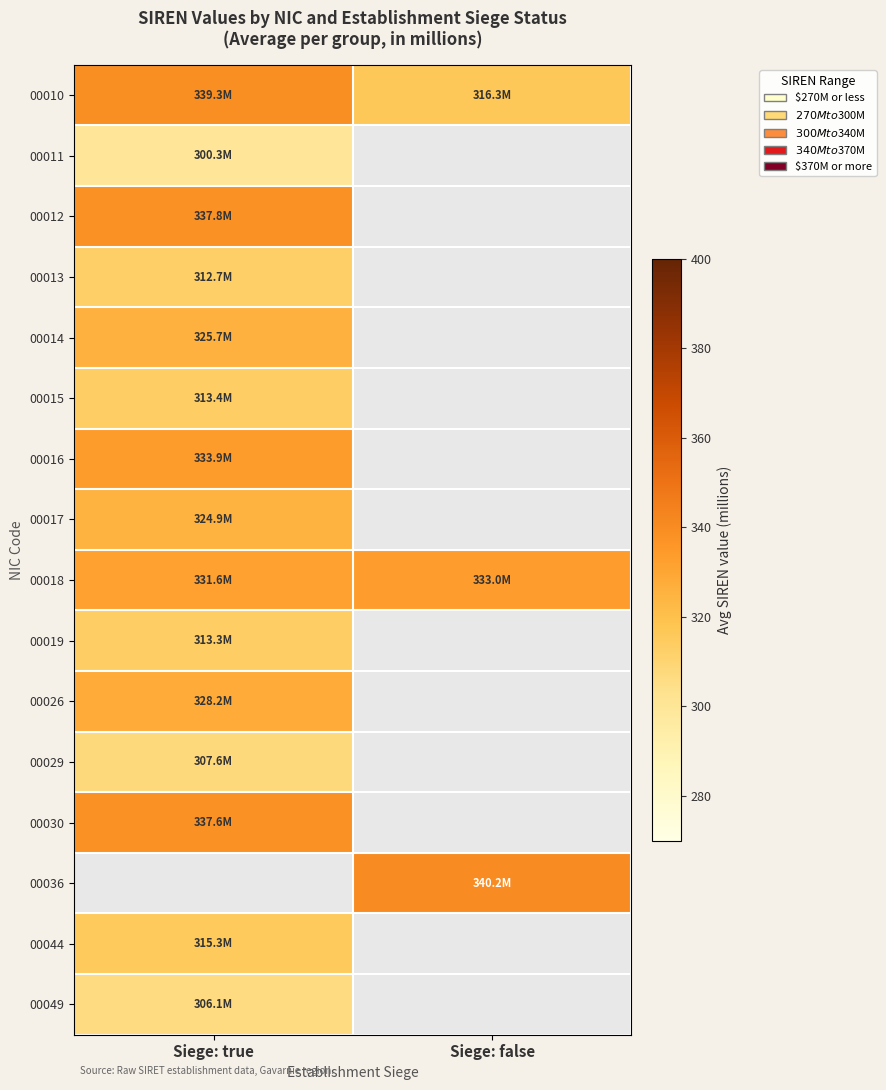

At which label is 00044 closest to 315?

Siege: true